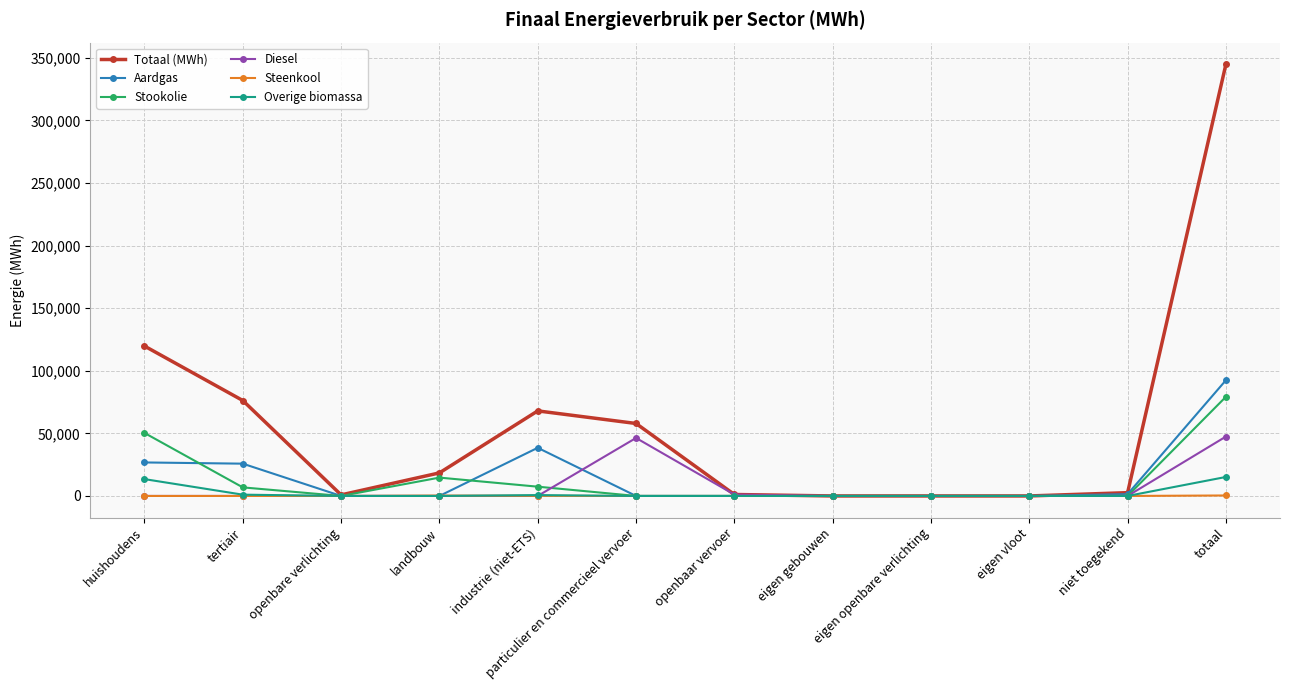

At which category is the sum across all series the highest?

totaal